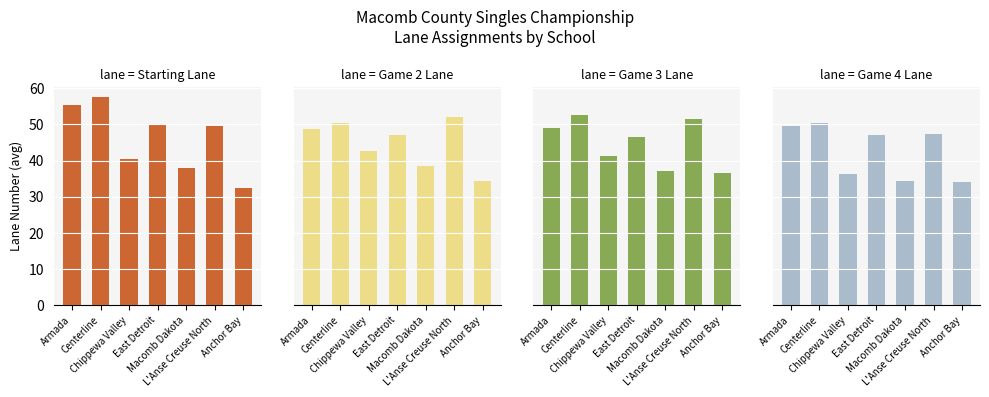

Which series has the largest total across all categories?

Starting Lane